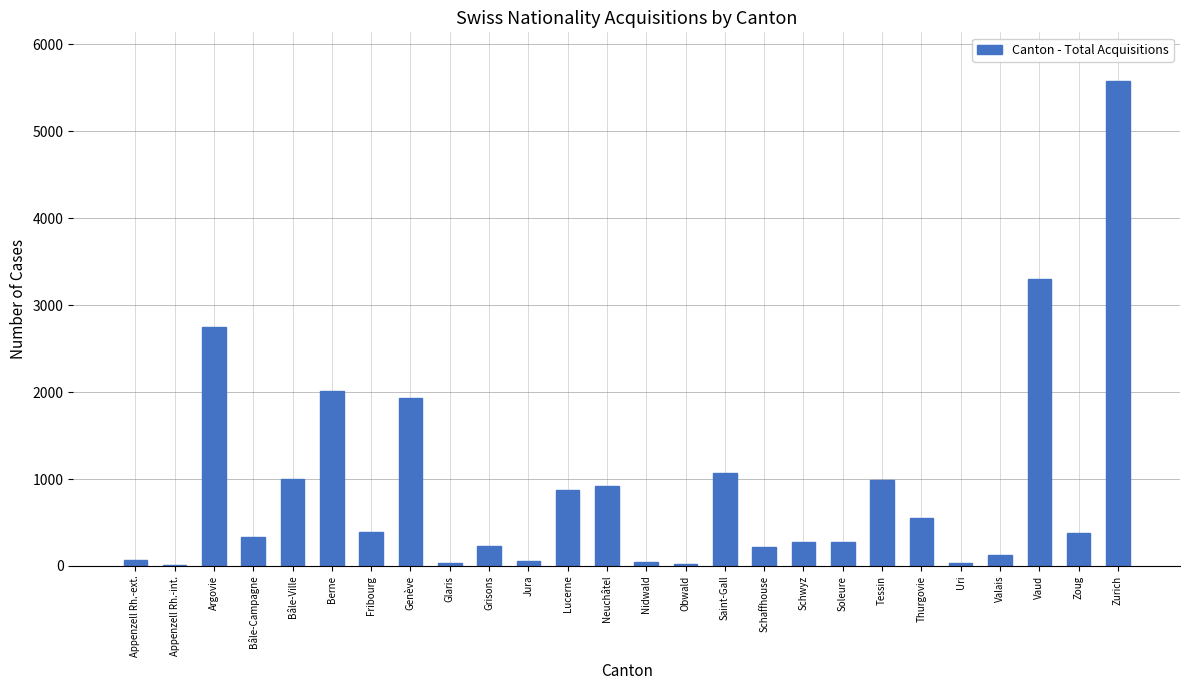

True or false: the data shows 1071 at Saint-Gall.

True